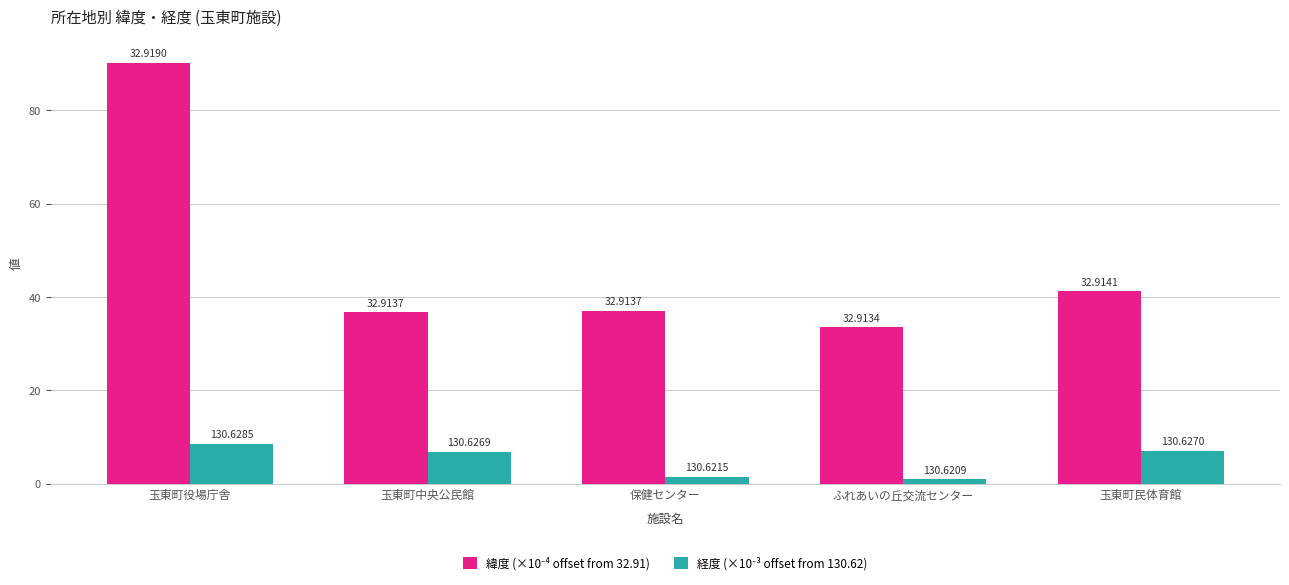

How many bars are there in each group?

2